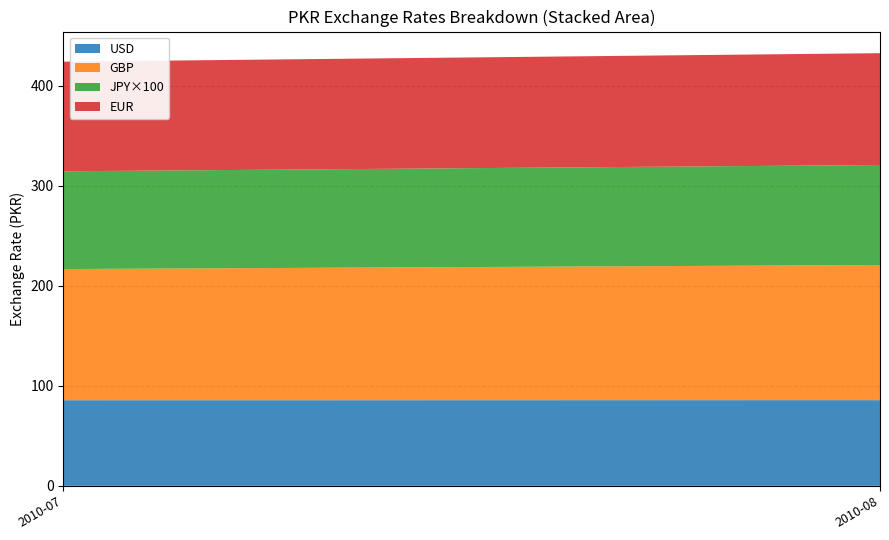

What is the total value across all series at 2010-08?

432.7